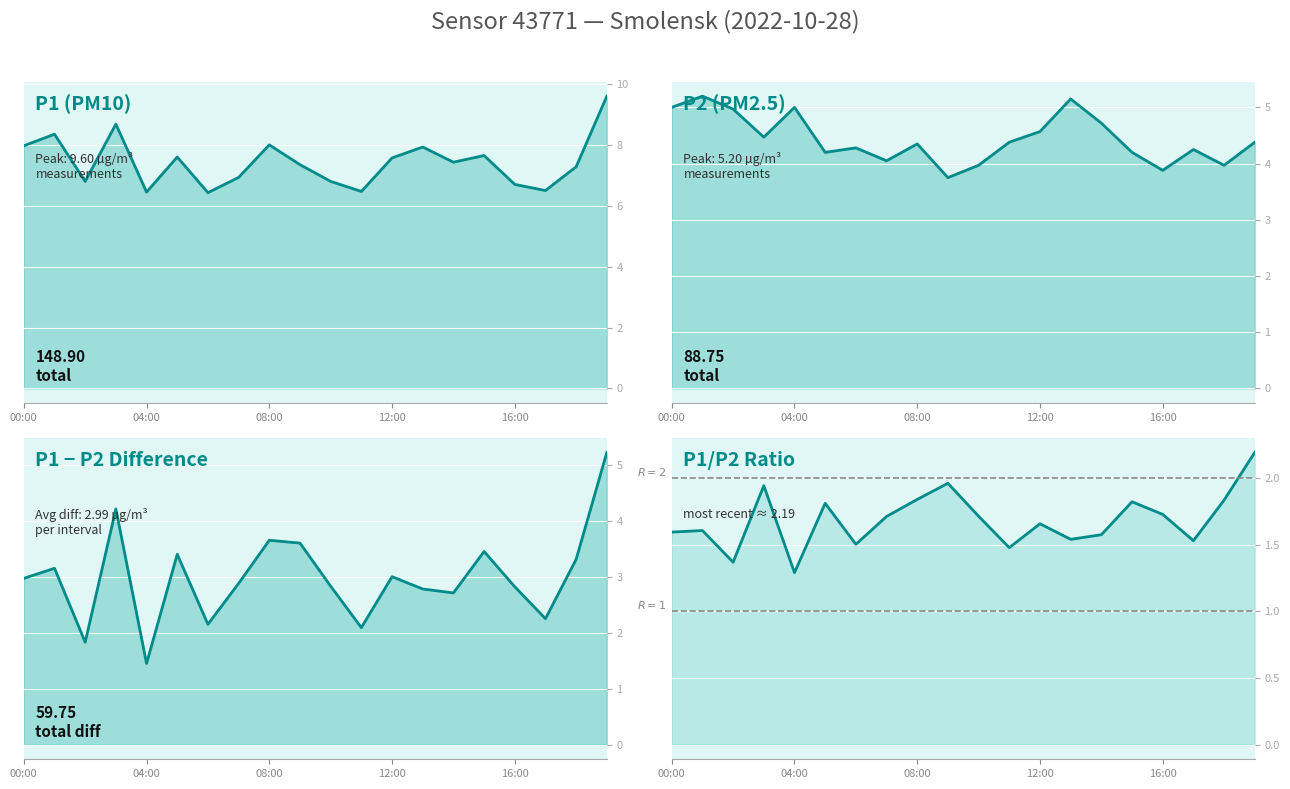

Rank the series by their average value, from highest to lowest.

P1 (PM10), P2 (PM2.5), P1−P2, P1/P2 ratio